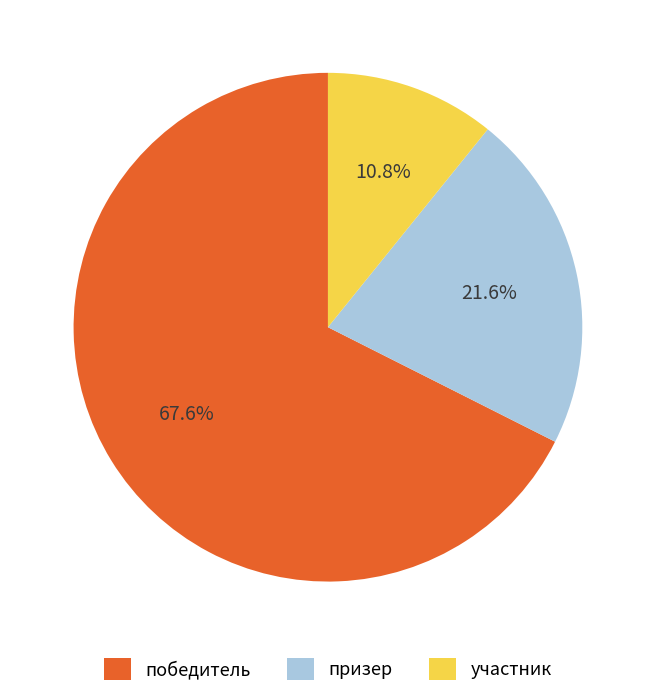

How many segments does this pie chart have?

3